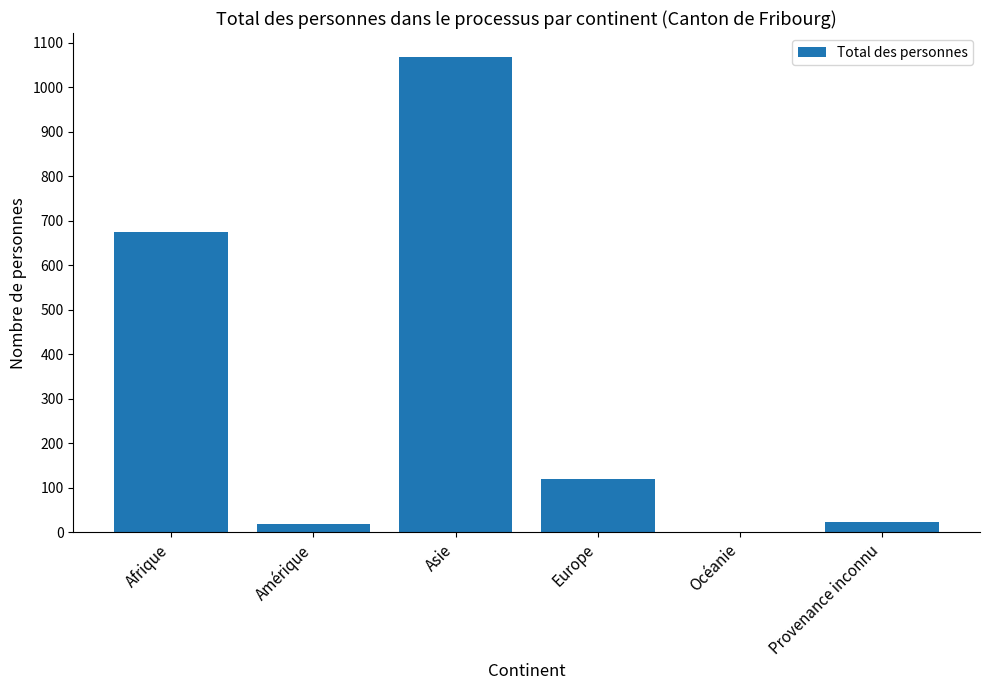

What is the sum of all values?

1904